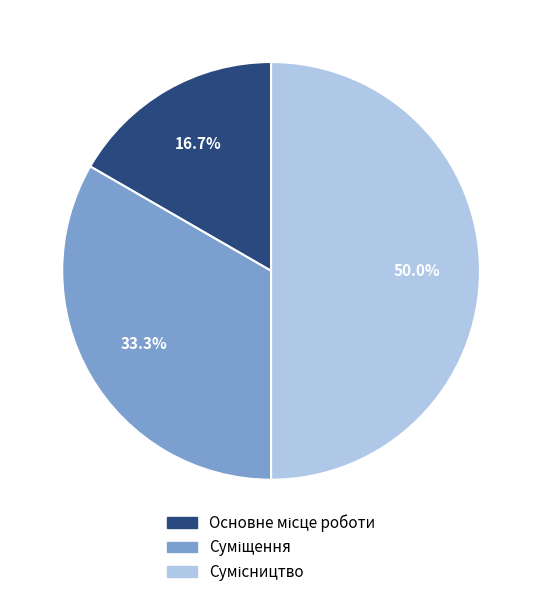

How many segments does this pie chart have?

3